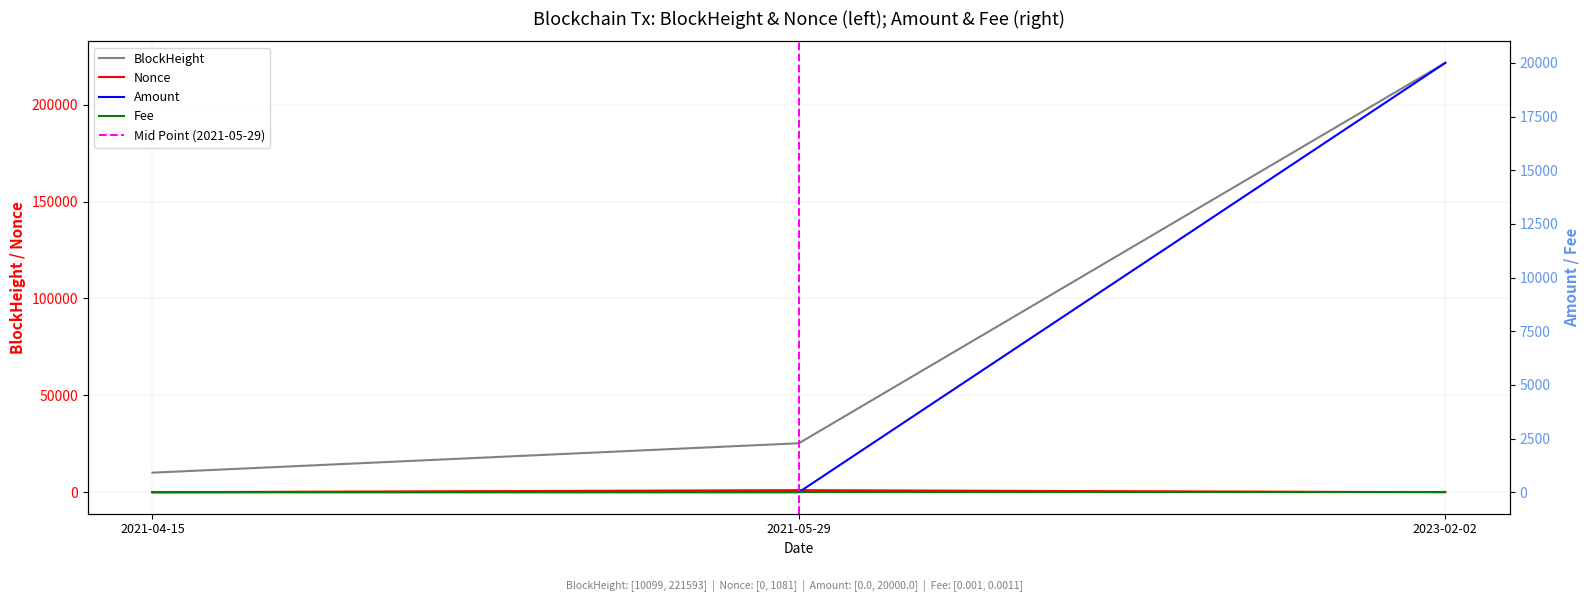

The value of Fee at 2021-04-15 is 0.0. True or false?

True